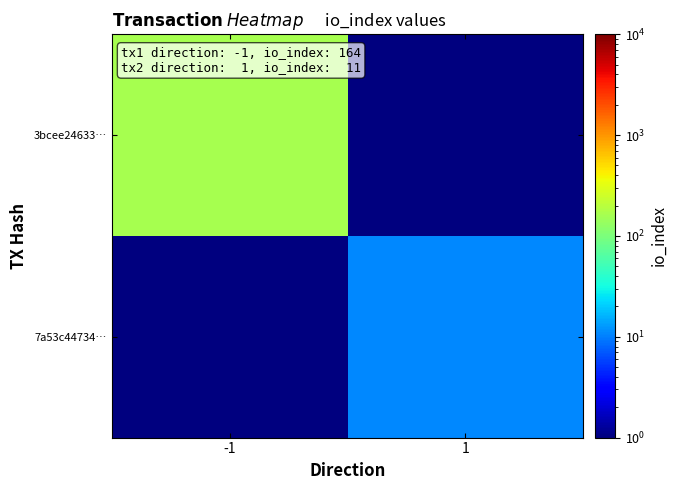

How many categories are shown in the chart?

2